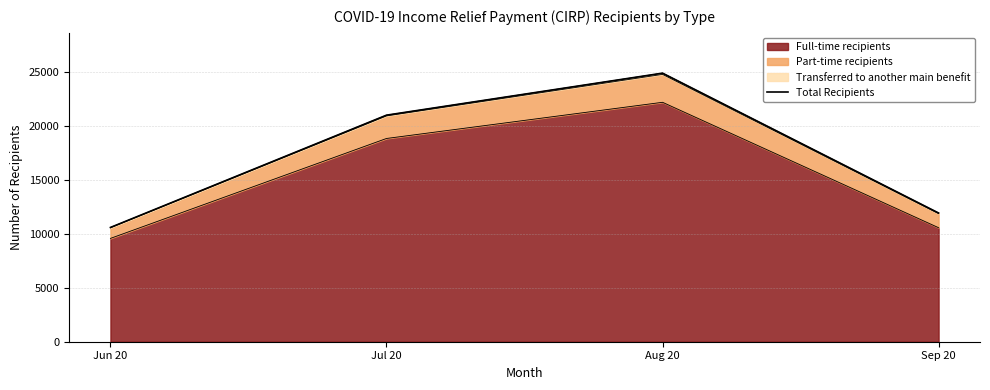

True or false: there are more than 1 points higher than both neighbors.

False